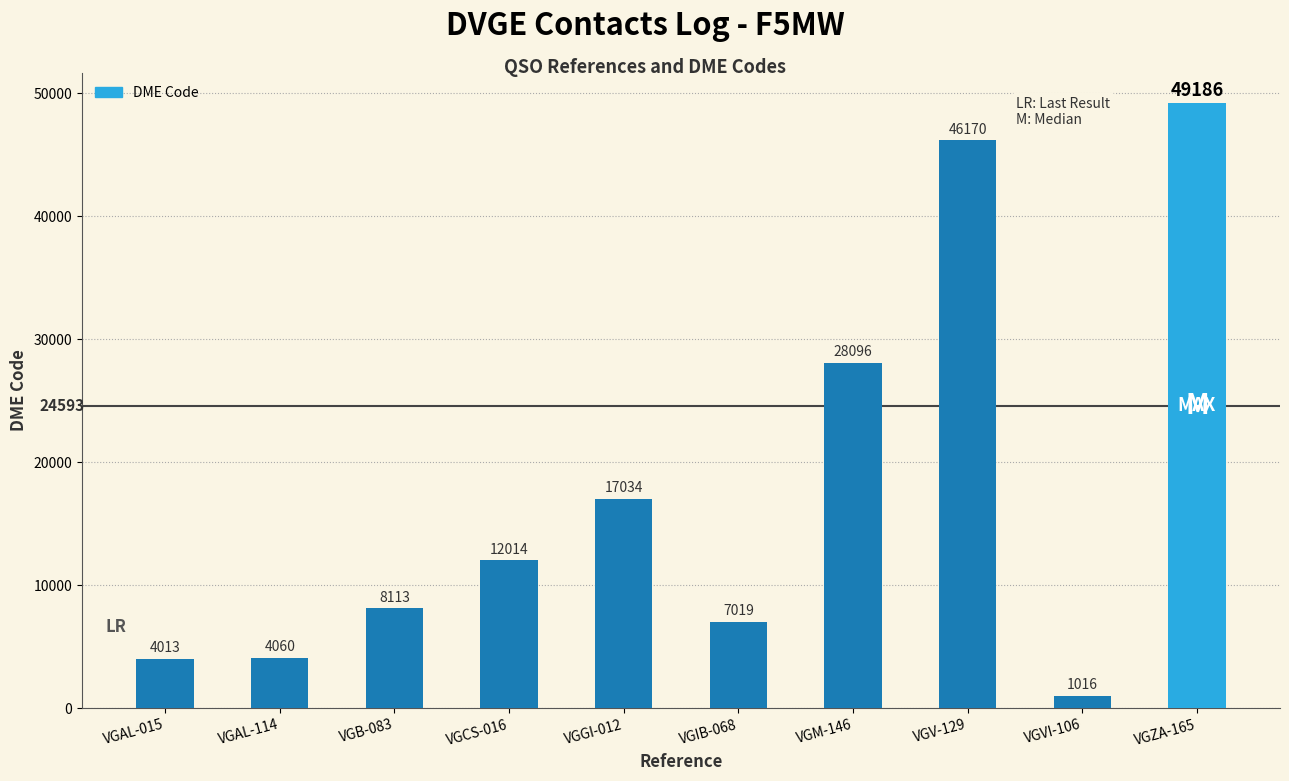

How many series are shown in this chart?

1